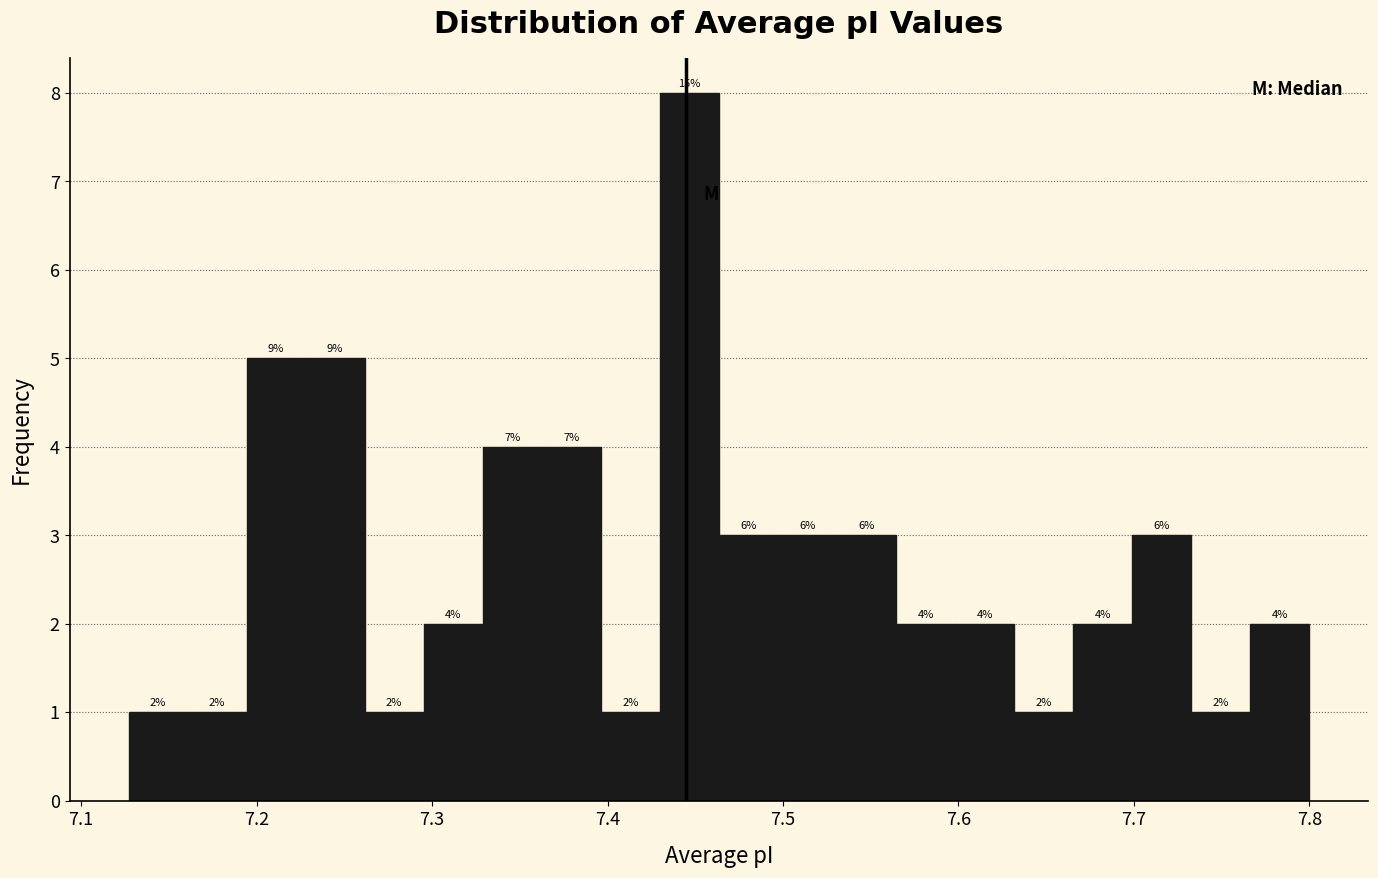

Around what value on the x-axis is the tallest bar? Give the approximate position of its centre, as read against the axis.

7.45